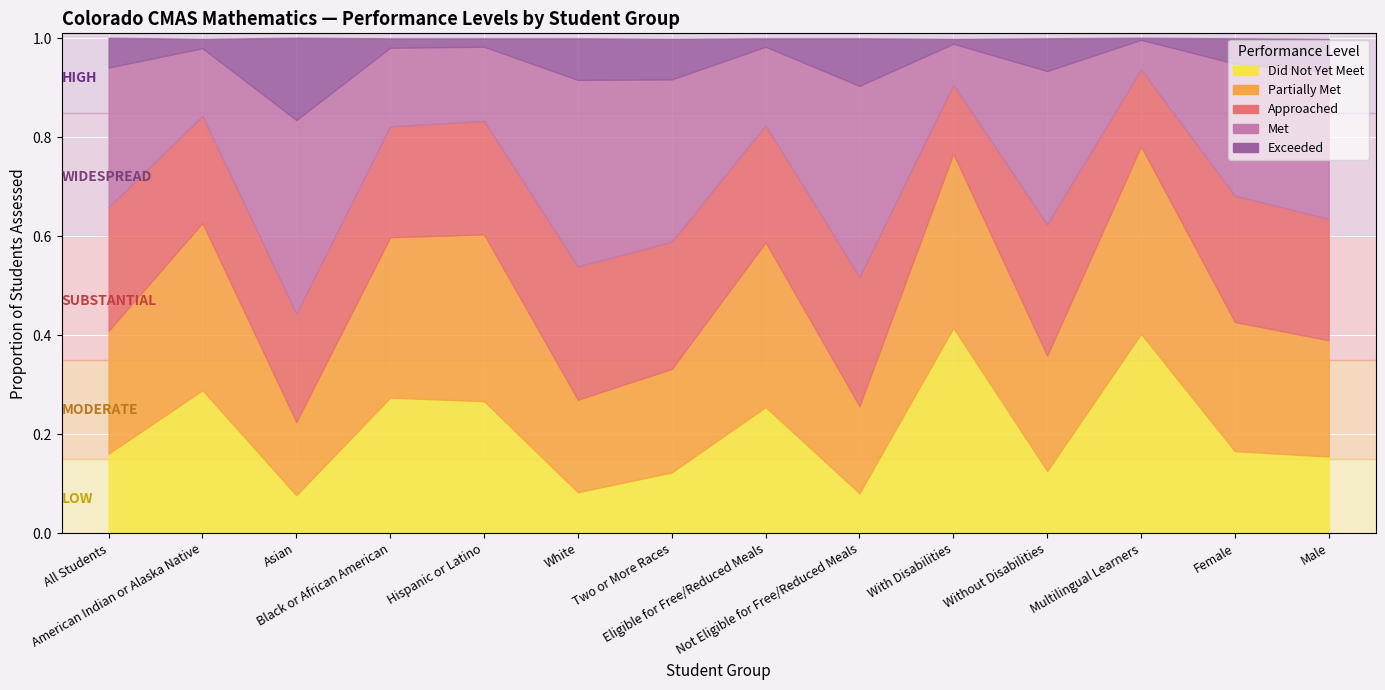

What is the difference between the second highest and second lowest values in the Met series?

0.3